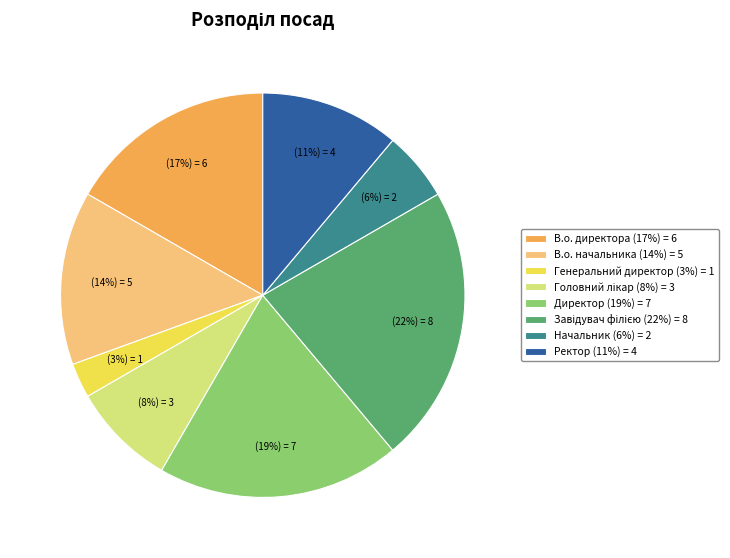

Is it true that Генеральний директор is 3% of the pie?

True